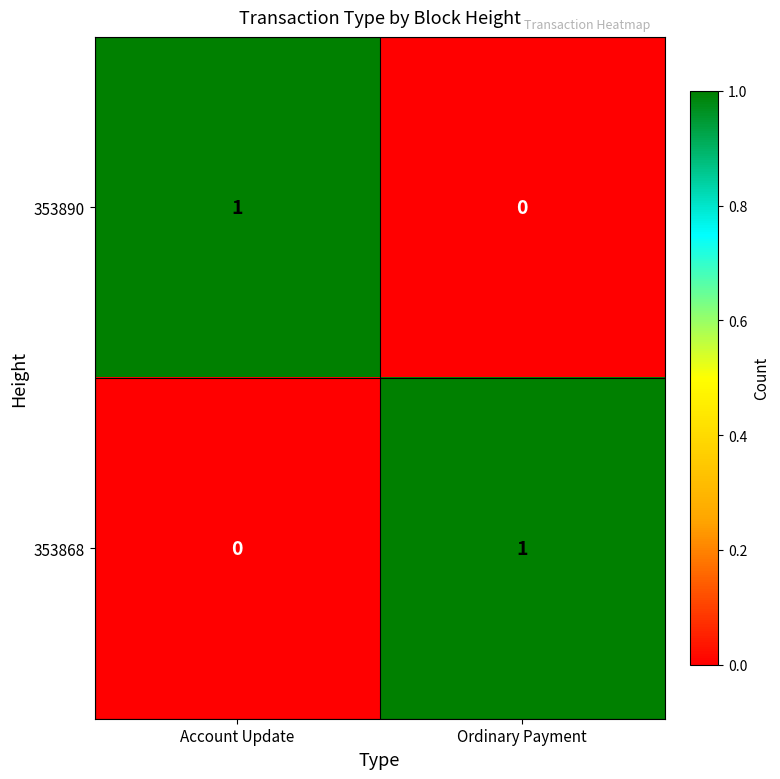

List the labels in order of 353868 value, largest first.

Ordinary Payment, Account Update